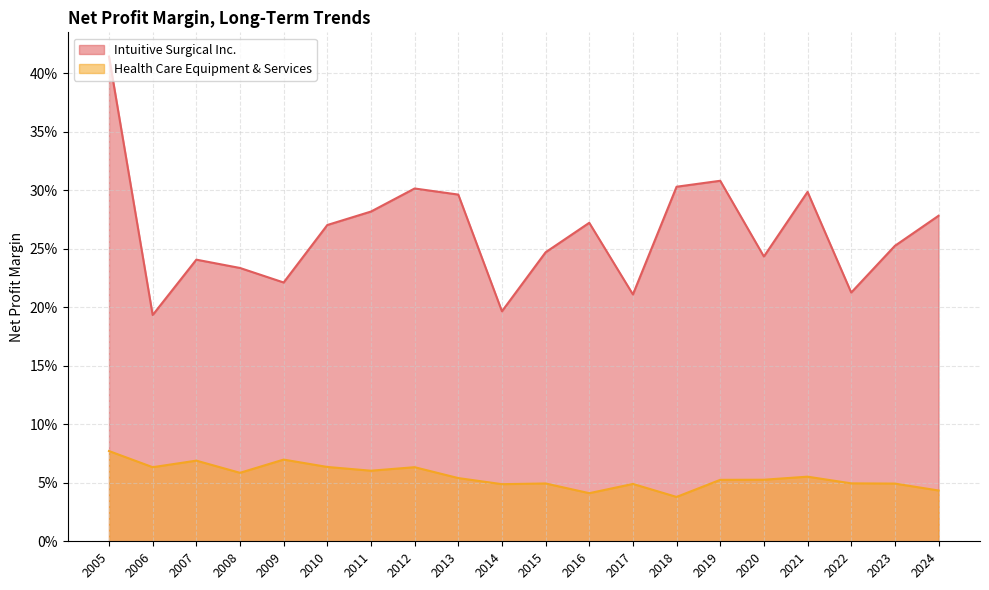

Does the chart display data point markers on the line(s)?

No